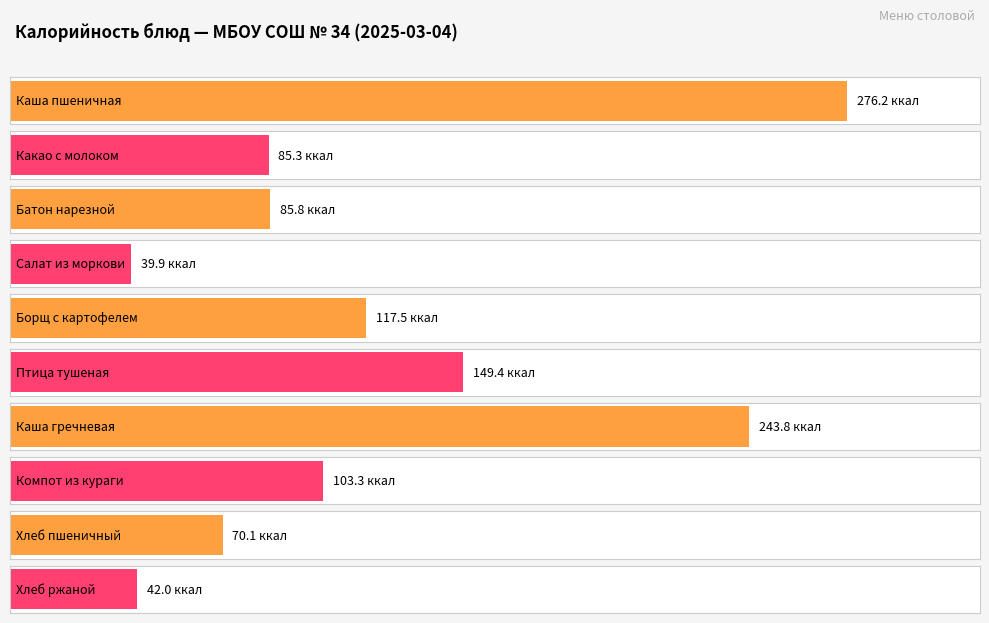

What position from the left is Каша пшеничная?

1